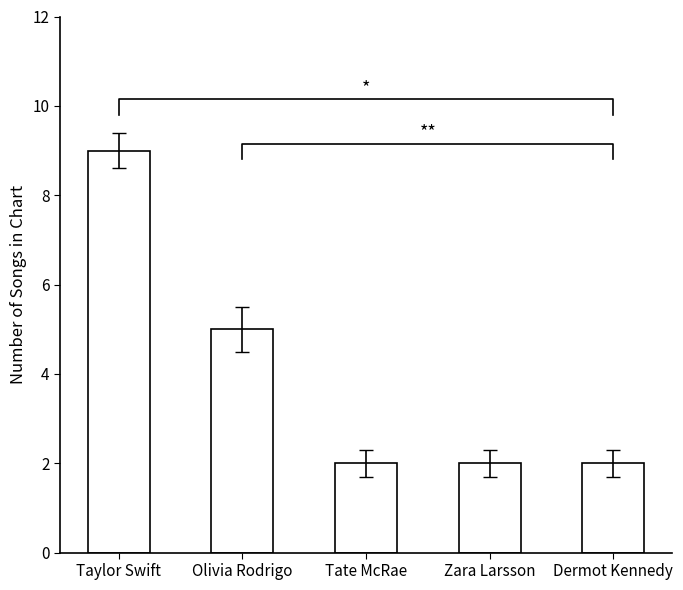

How many distinct data groups are displayed?

1